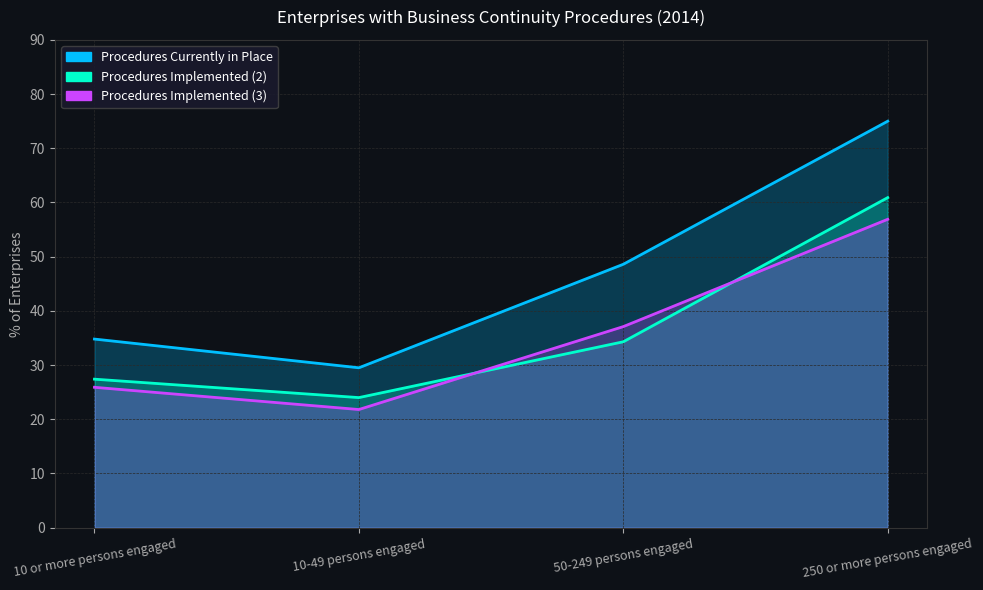

How many lines are shown in the chart?

3